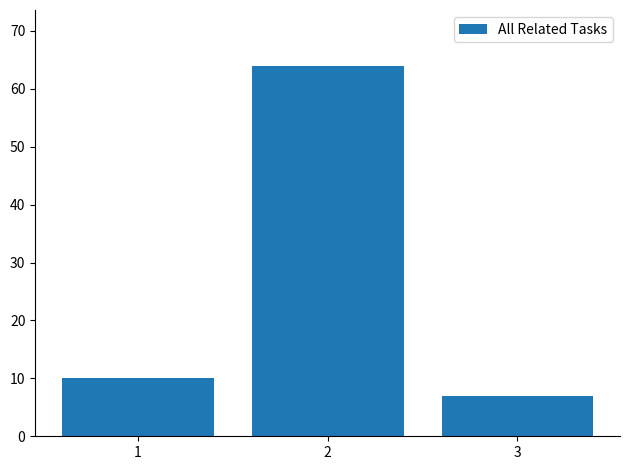

What is the smallest value displayed?

7